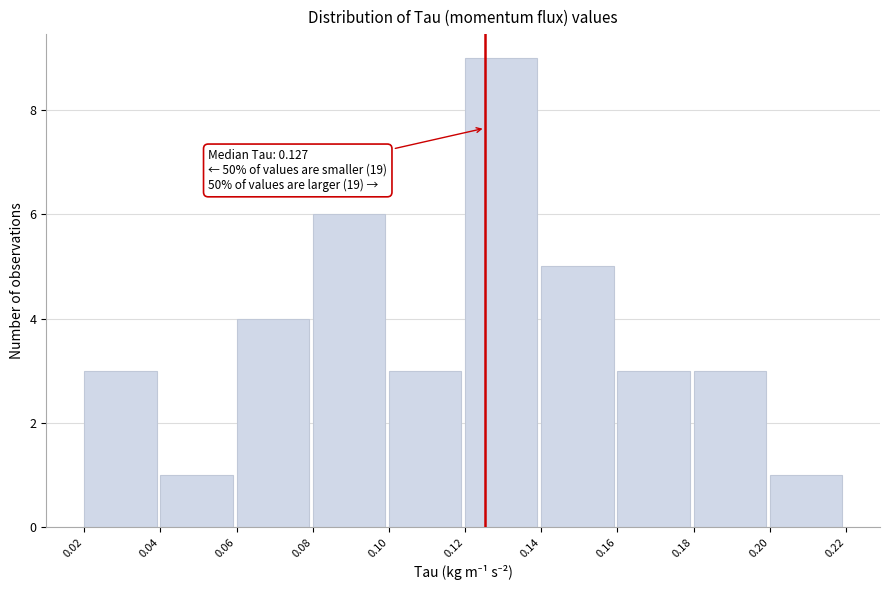

Reading left to right, extract all data points from this chart.

3	1	4	6	3	9	5	3	3	1